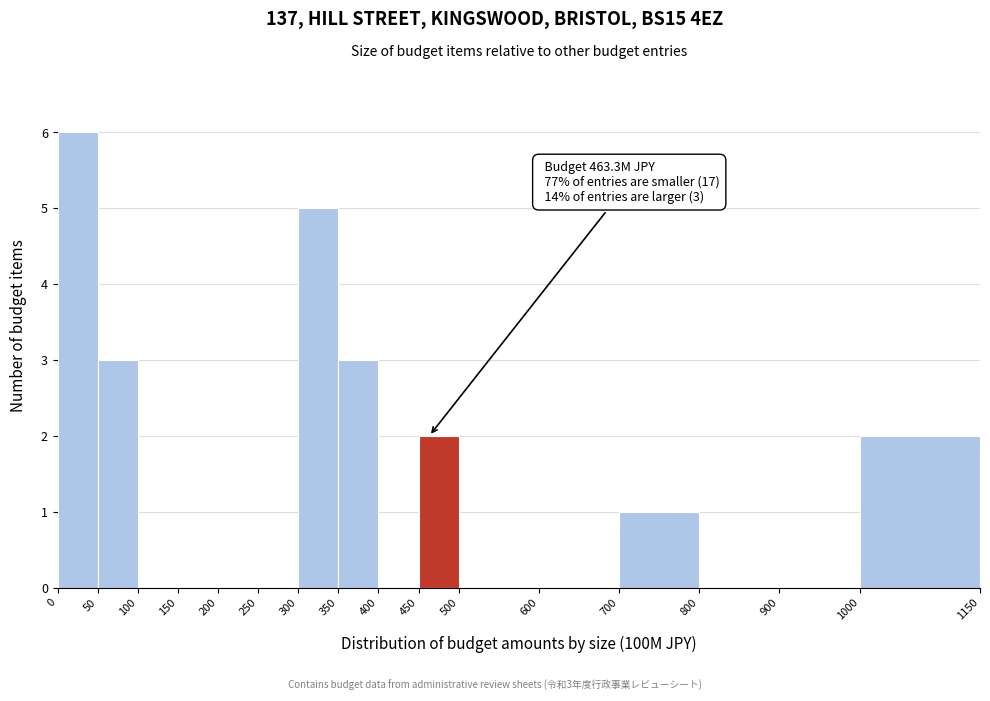

Which range on the x-axis has the tallest bar?

0 to 50